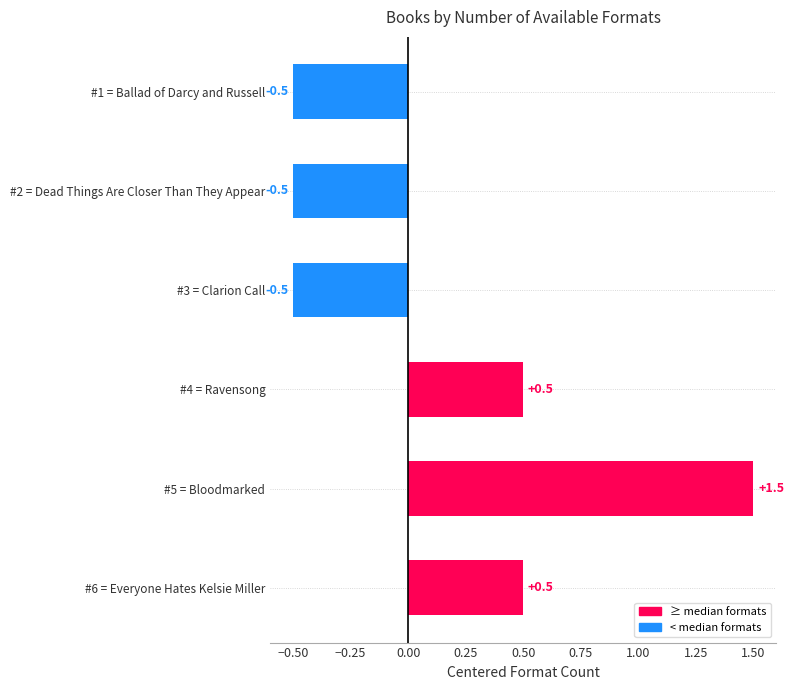

What is the value of the 2nd bar from the top?

-0.5